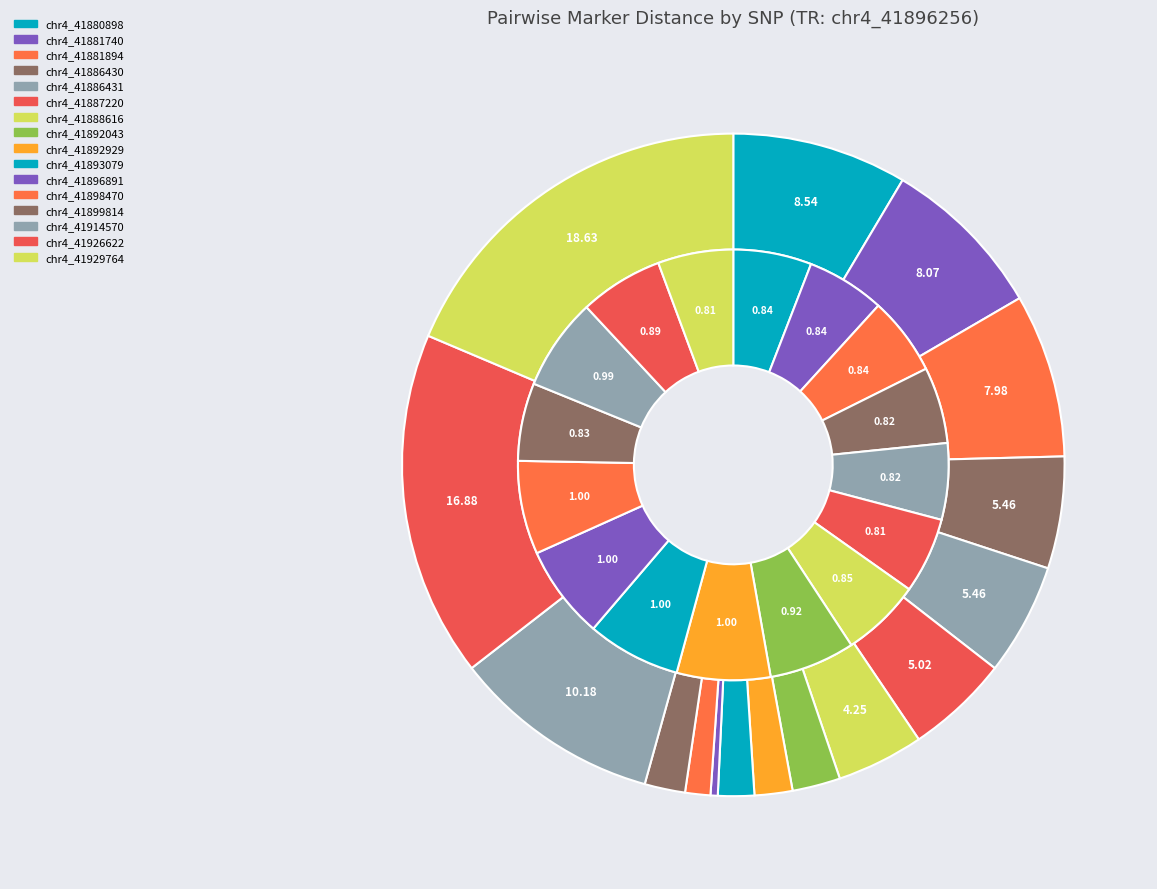

Do chr4_41914570 and chr4_41886430 together represent more than half of the pie?

No